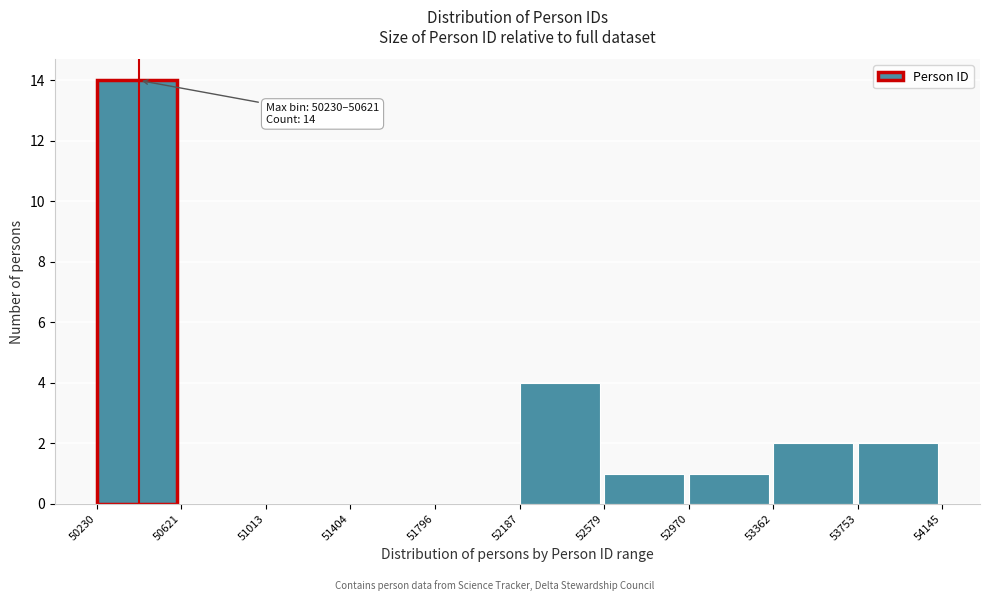

Over which range of the x-axis is the bar tallest?

50230 to 50621